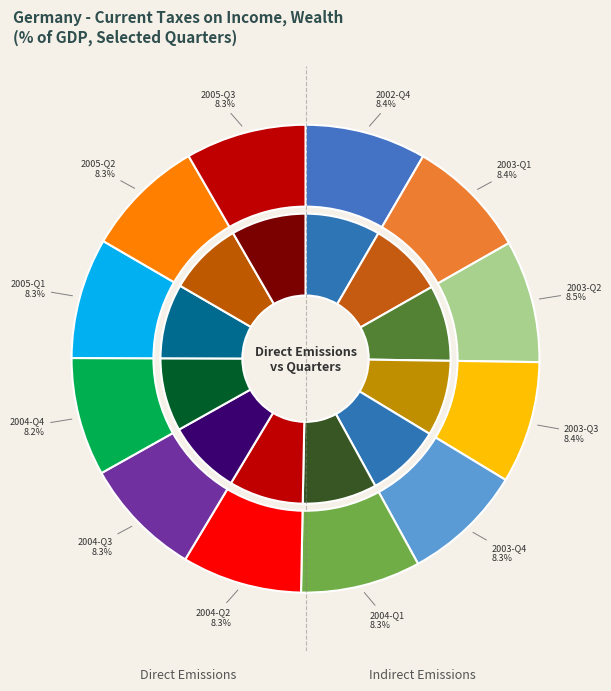

Rank the categories by value from lowest to highest.

2004-Q4, 2004-Q3, 2004-Q2, 2005-Q2, 2004-Q1, 2005-Q3, 2005-Q1, 2003-Q4, 2002-Q4, 2003-Q1, 2003-Q3, 2003-Q2